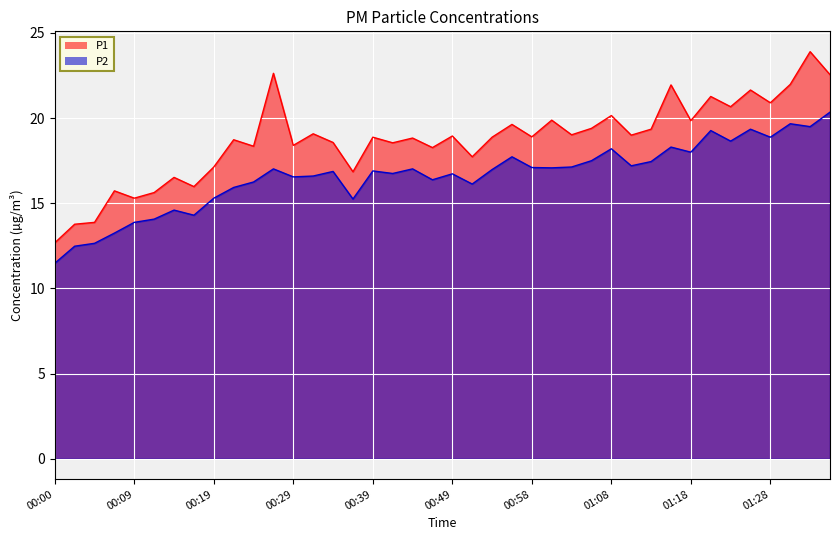

Where does the P1 series first go above 18?

00:22